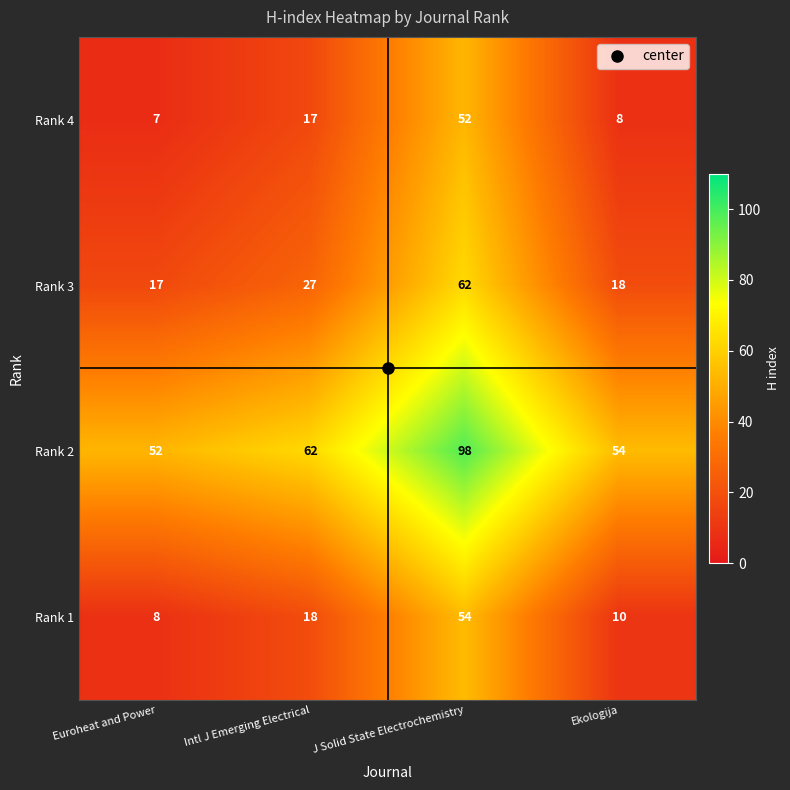

Where is Rank 1 nearest to the value 31?

Intl J Emerging Electrical